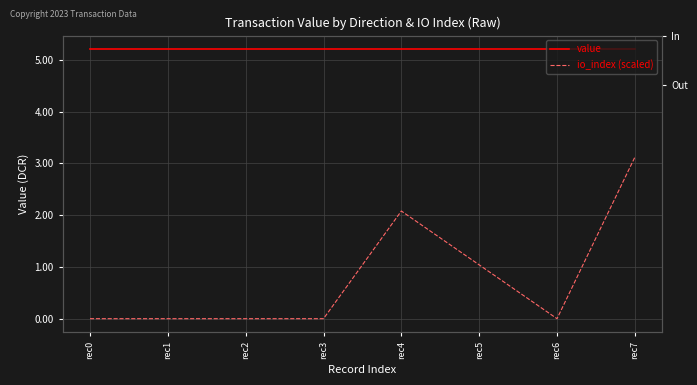

Which label corresponds to the largest value in the chart?

rec0